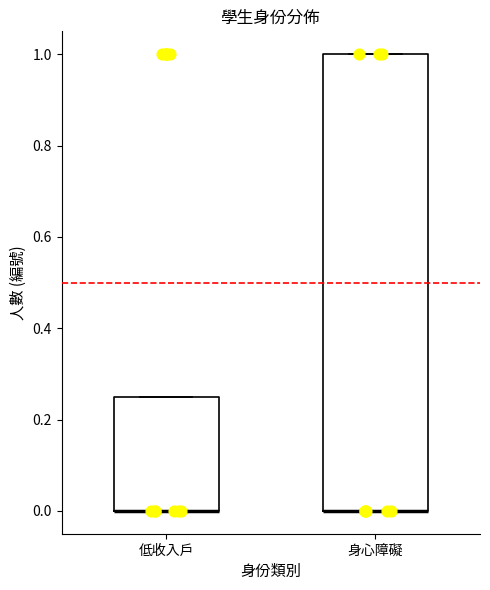

Comparing the boxes themselves (not the whiskers), which one is the tallest?

身心障礙